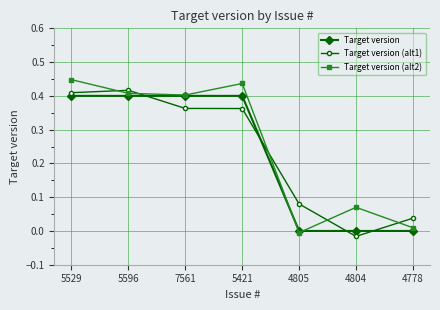

How many interior local peaks does the Target version (alt1) series have?

1